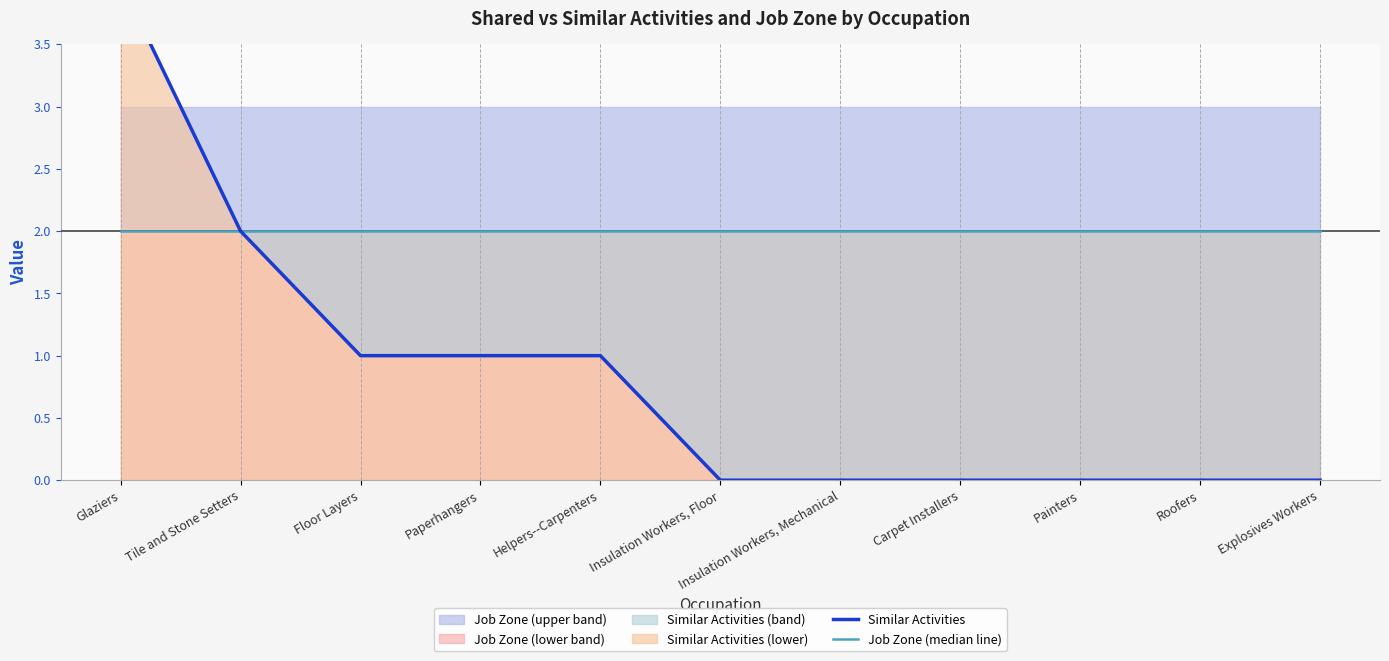

What is the spread (max minus min) of values at Roofers?

2